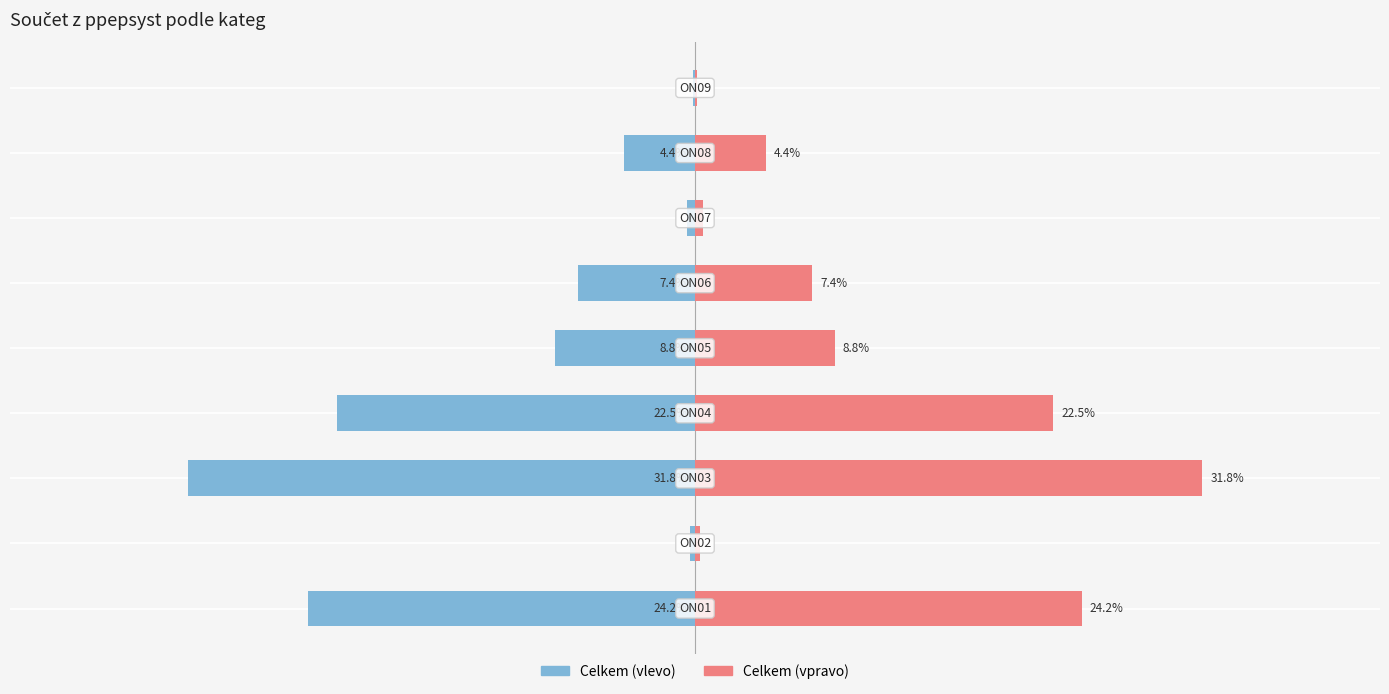

What is the minimum value shown in the chart?

-31.8